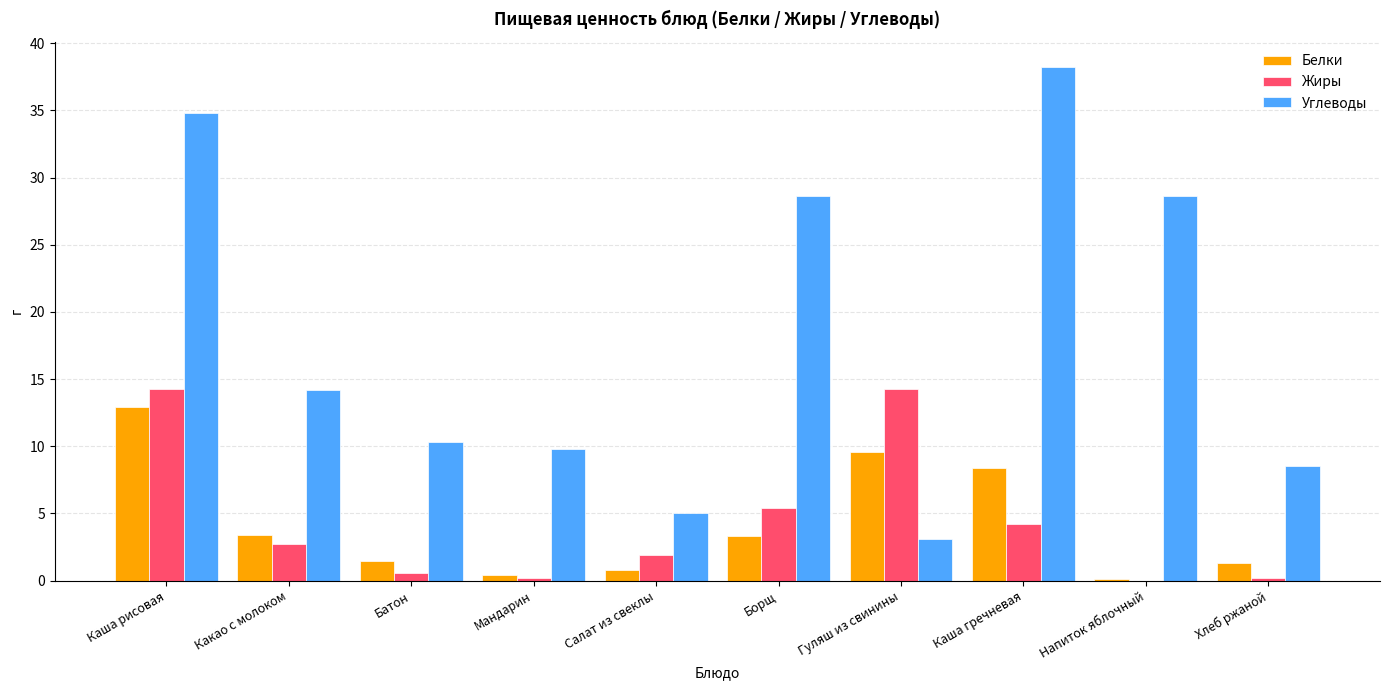

Which series changed the most between Каша рисовая and Гуляш из свинины?

Углеводы